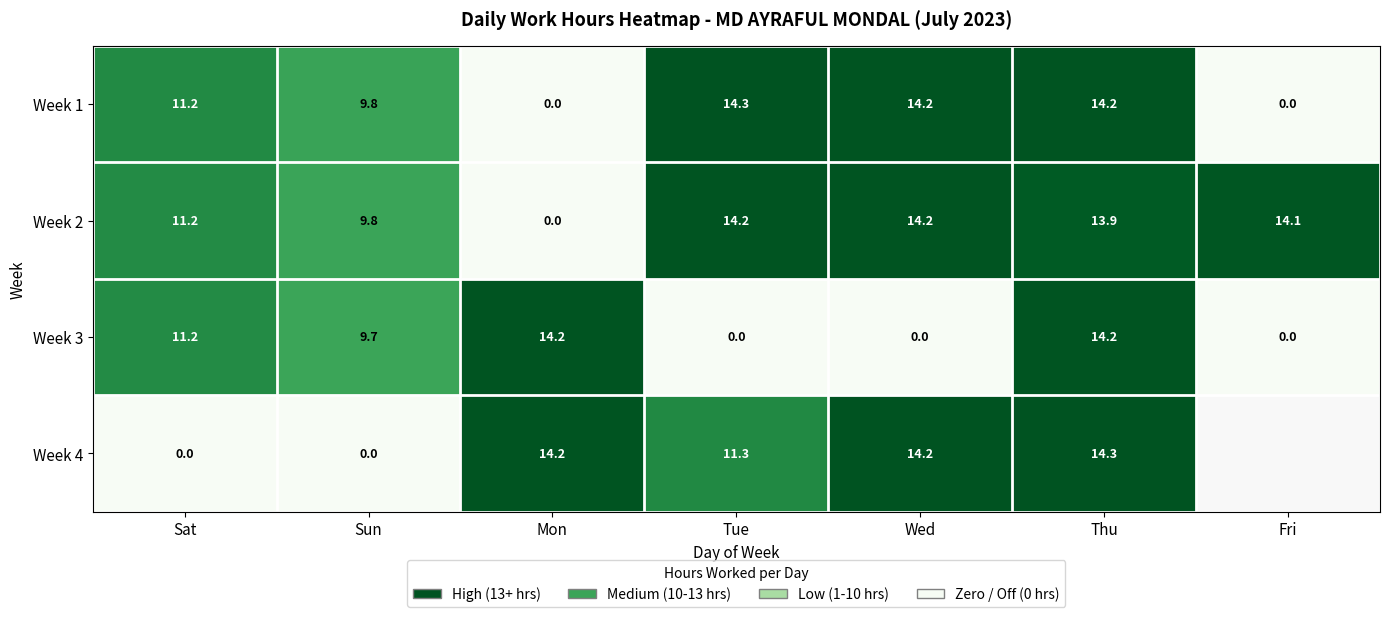

What is the average value of the Week 3 series?

7.0